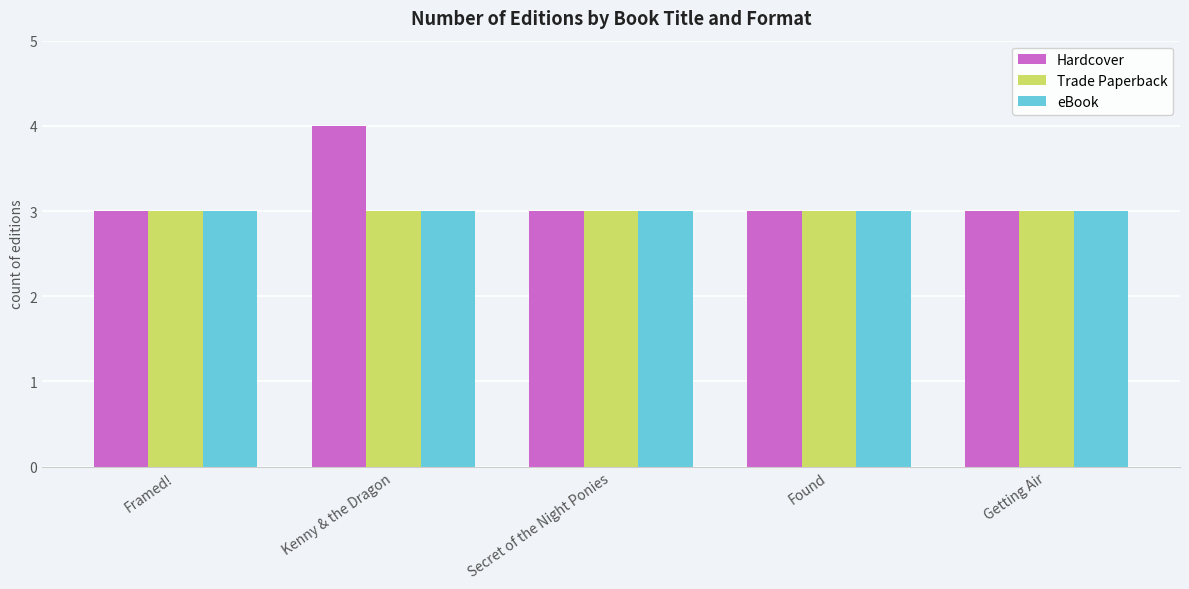

Reading left to right, extract all data points from this chart.

Hardcover: 3	4	3	3	3
Trade Paperback: 3	3	3	3	3
eBook: 3	3	3	3	3